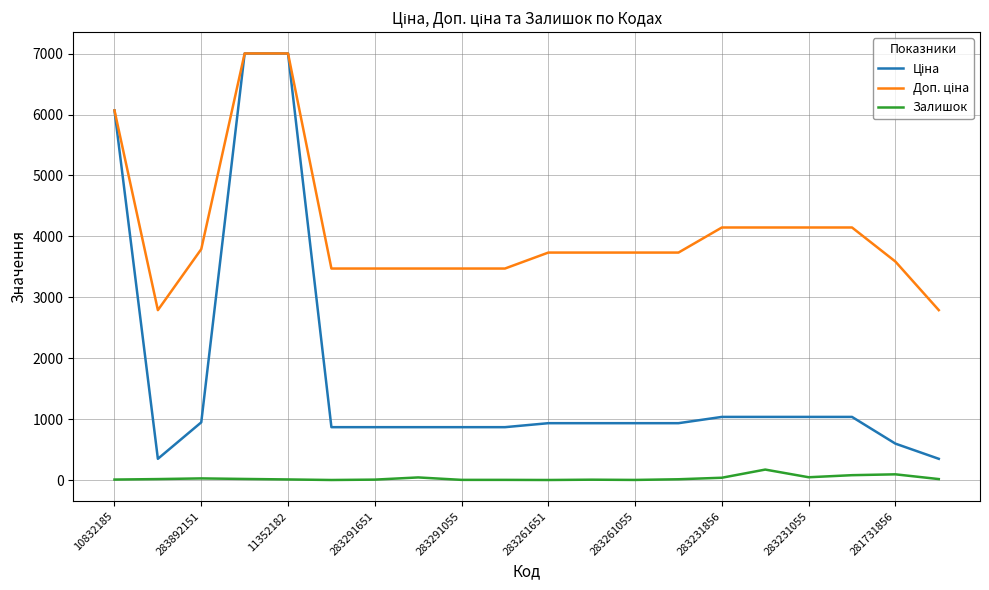

Does the chart display data point markers on the line(s)?

No